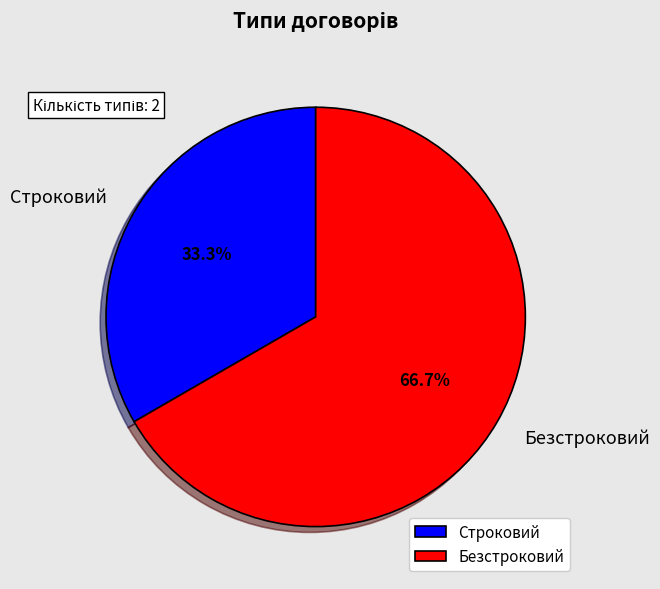

Rank the categories by value from highest to lowest.

Безстроковий, Строковий